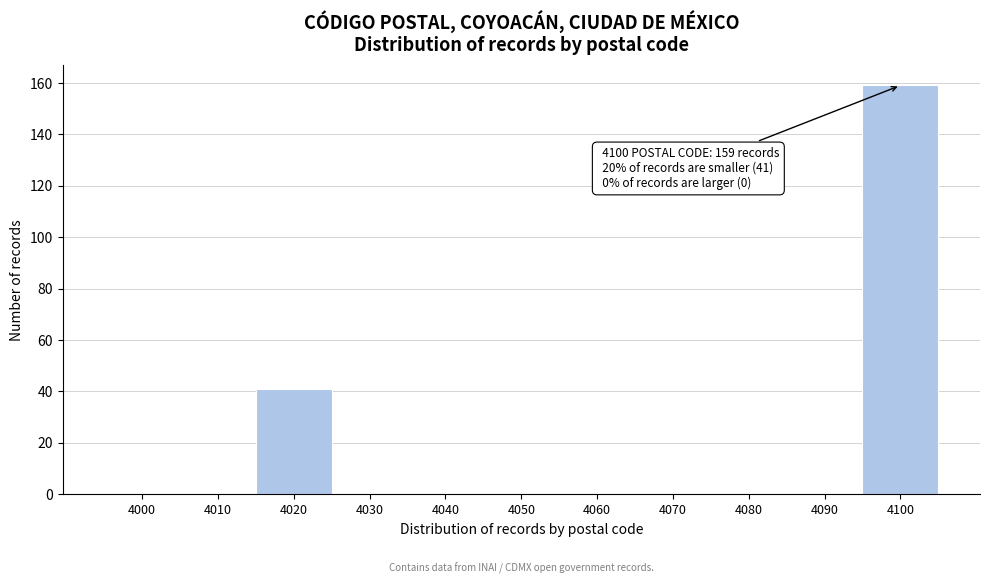

Reading left to right, what are all the values shown in this chart?

4000=0	4010=0	4020=41	4030=0	4040=0	4050=0	4060=0	4070=0	4080=0	4090=0	4100=159